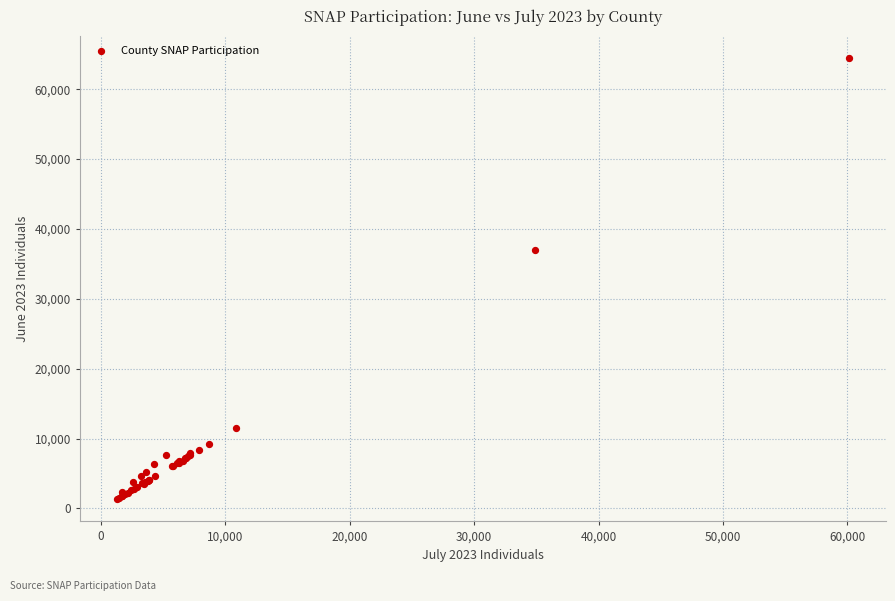

What Y value in the scatter plot is closest to 32856?

37017